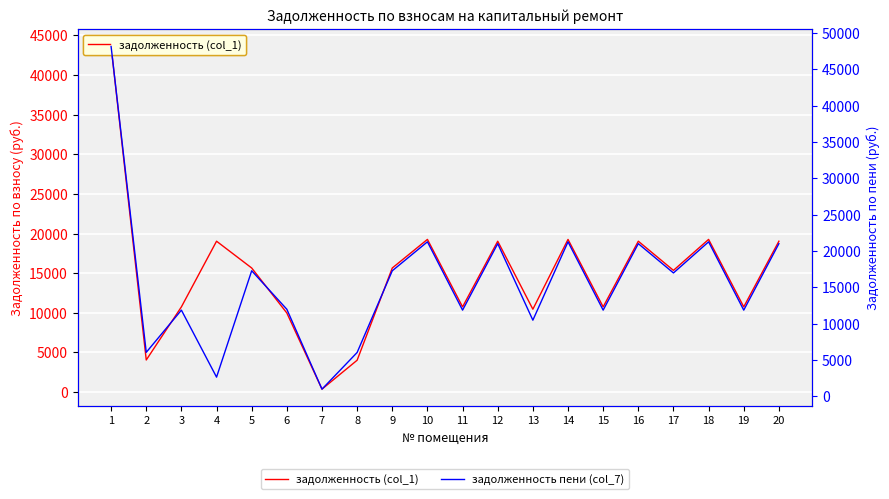

Rank the series at 11 from highest to lowest value.

задолженность пени (col_7), задолженность (col_1)